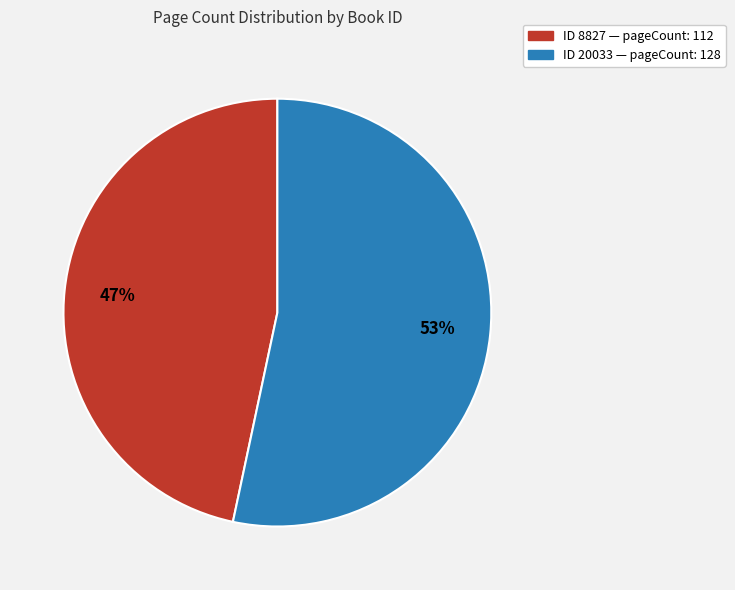

Is there a majority slice in this chart?

Yes